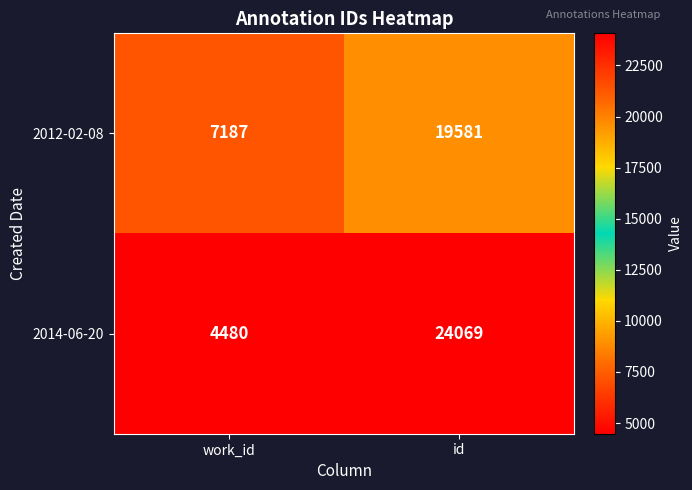

The value of 2014-06-20 at work_id is 6850. True or false?

False